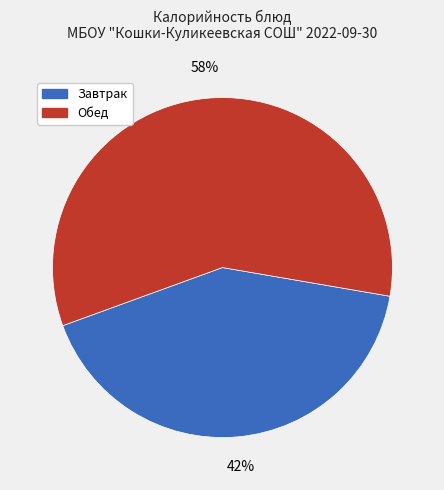

To the nearest percent, what is the average slice percentage?

50%